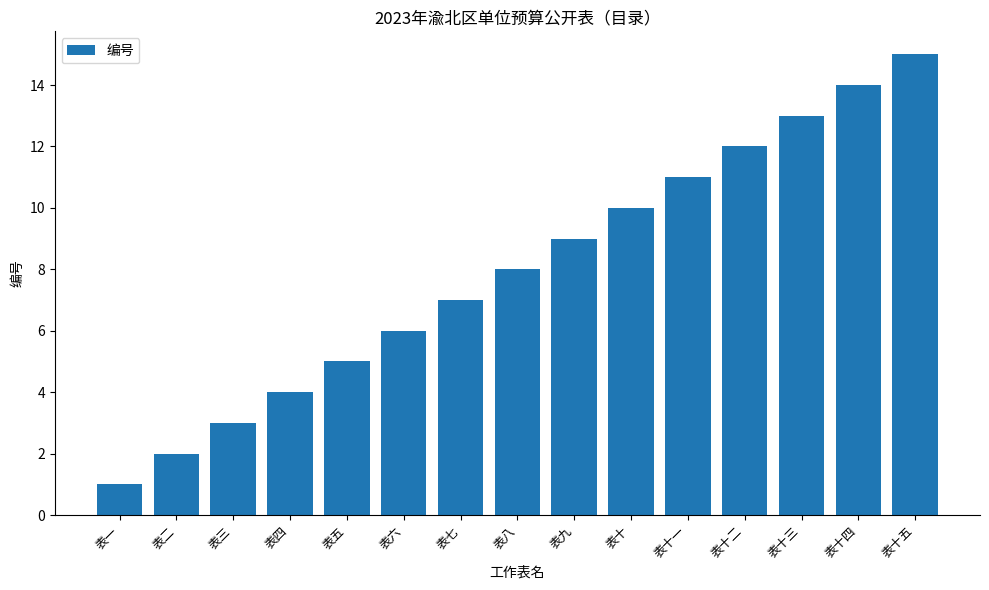

Which label corresponds to the largest value in the chart?

表十五